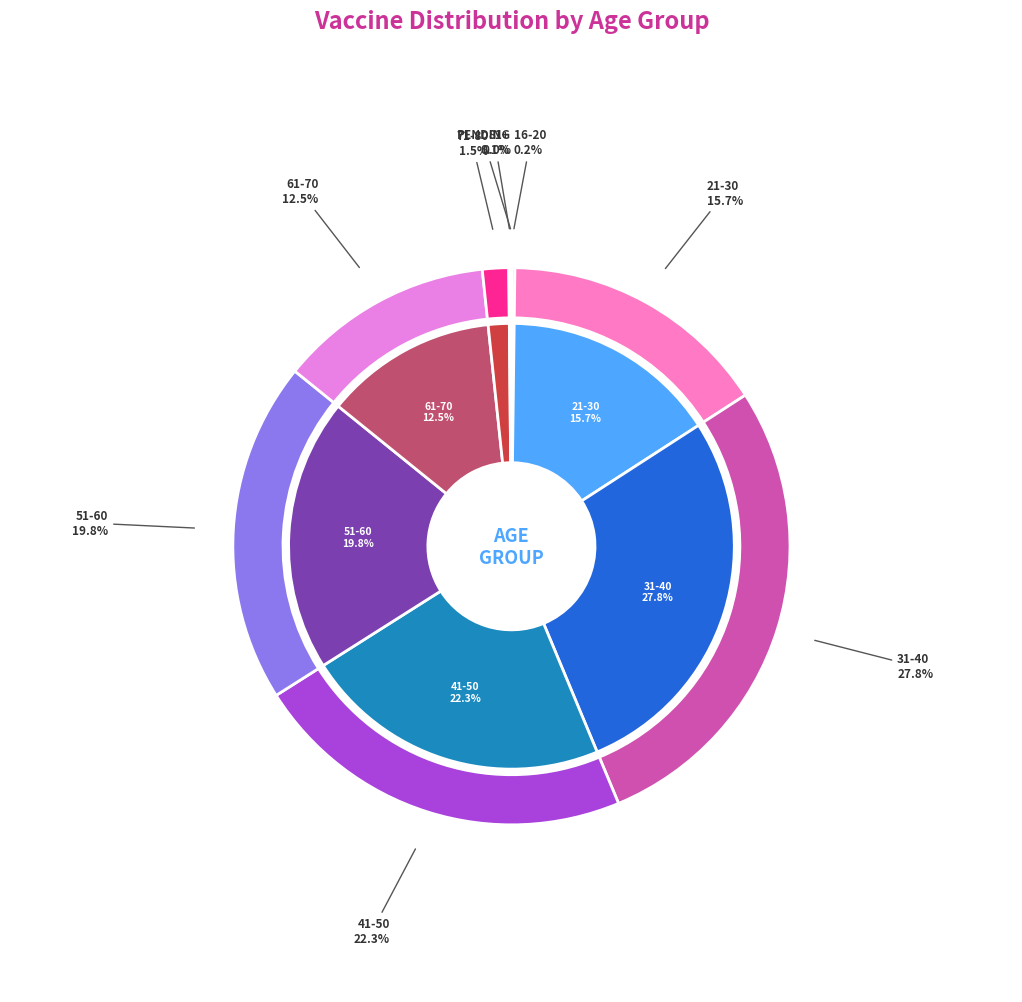

Is it true that 16-20 is 10% of the pie?

False